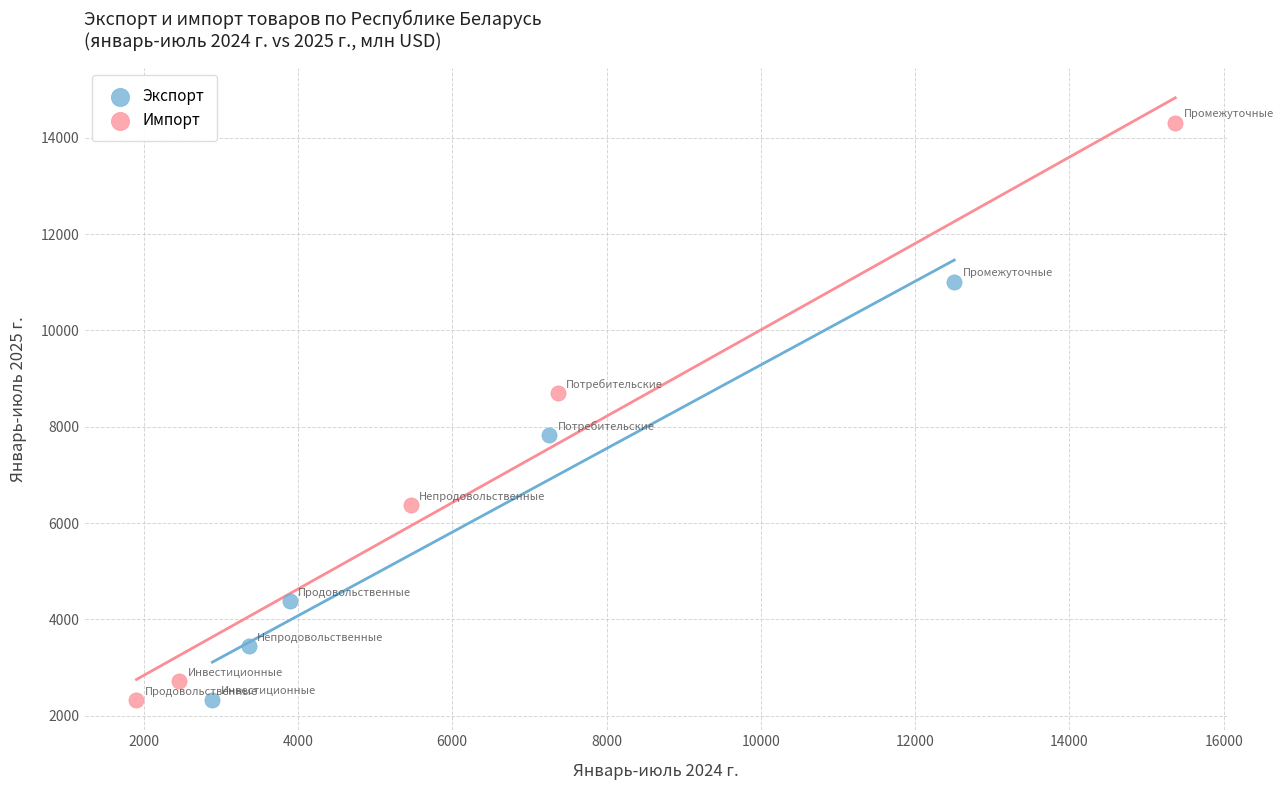

Which series reaches the maximum Y coordinate?

Импорт